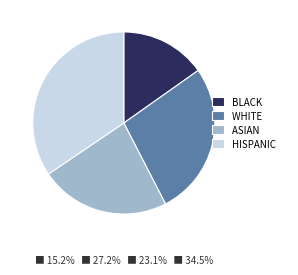

Between WHITE and BLACK, which is larger?

WHITE